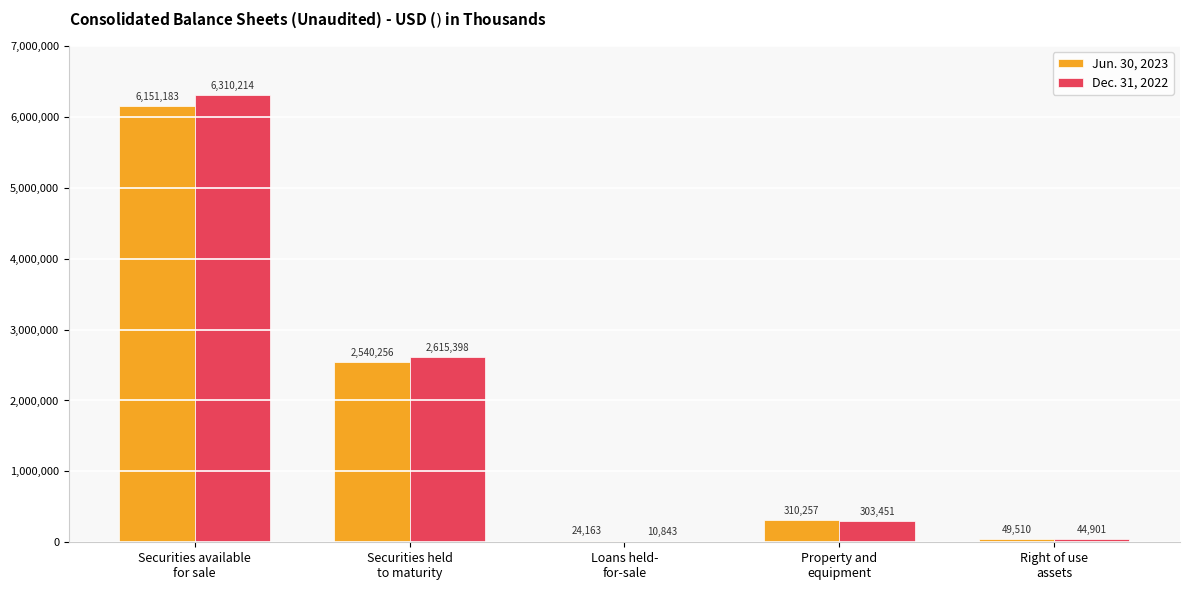

At which category is the sum across all series the highest?

Securities available
for sale